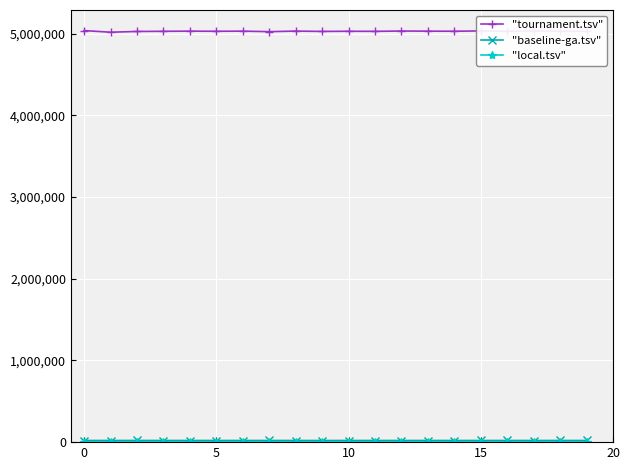

At how many categories does at least one series exceed 175910?

20